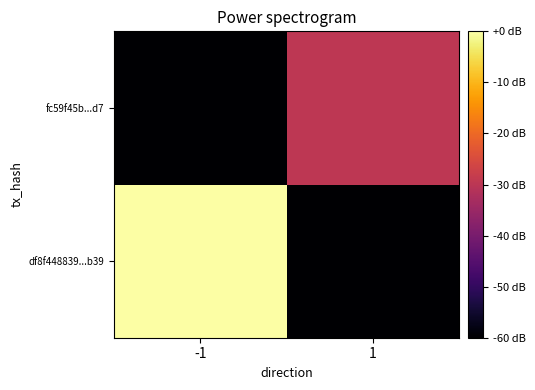

Which category has the lowest value across all series?

1